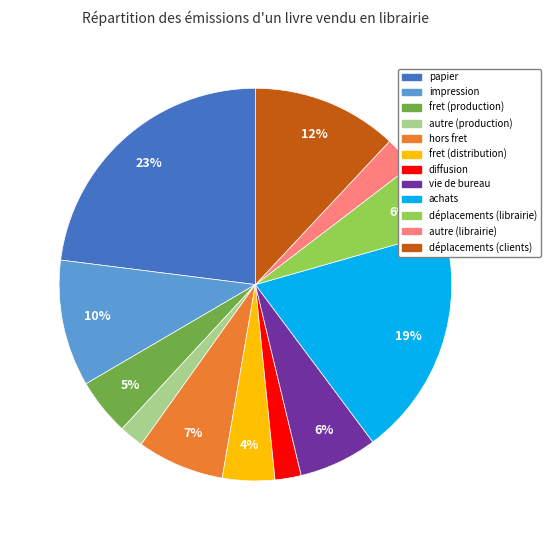

Is it true that diffusion is 2% of the pie?

True